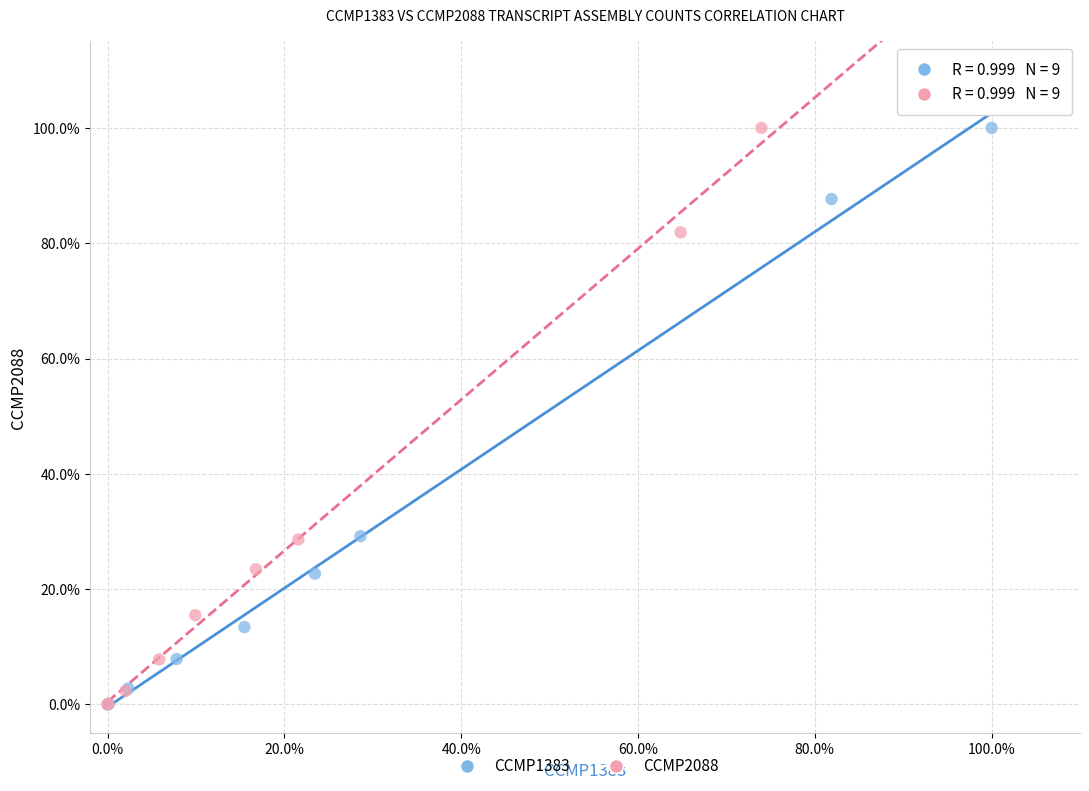

What are all the series names shown in the legend?

CCMP1383, CCMP2088